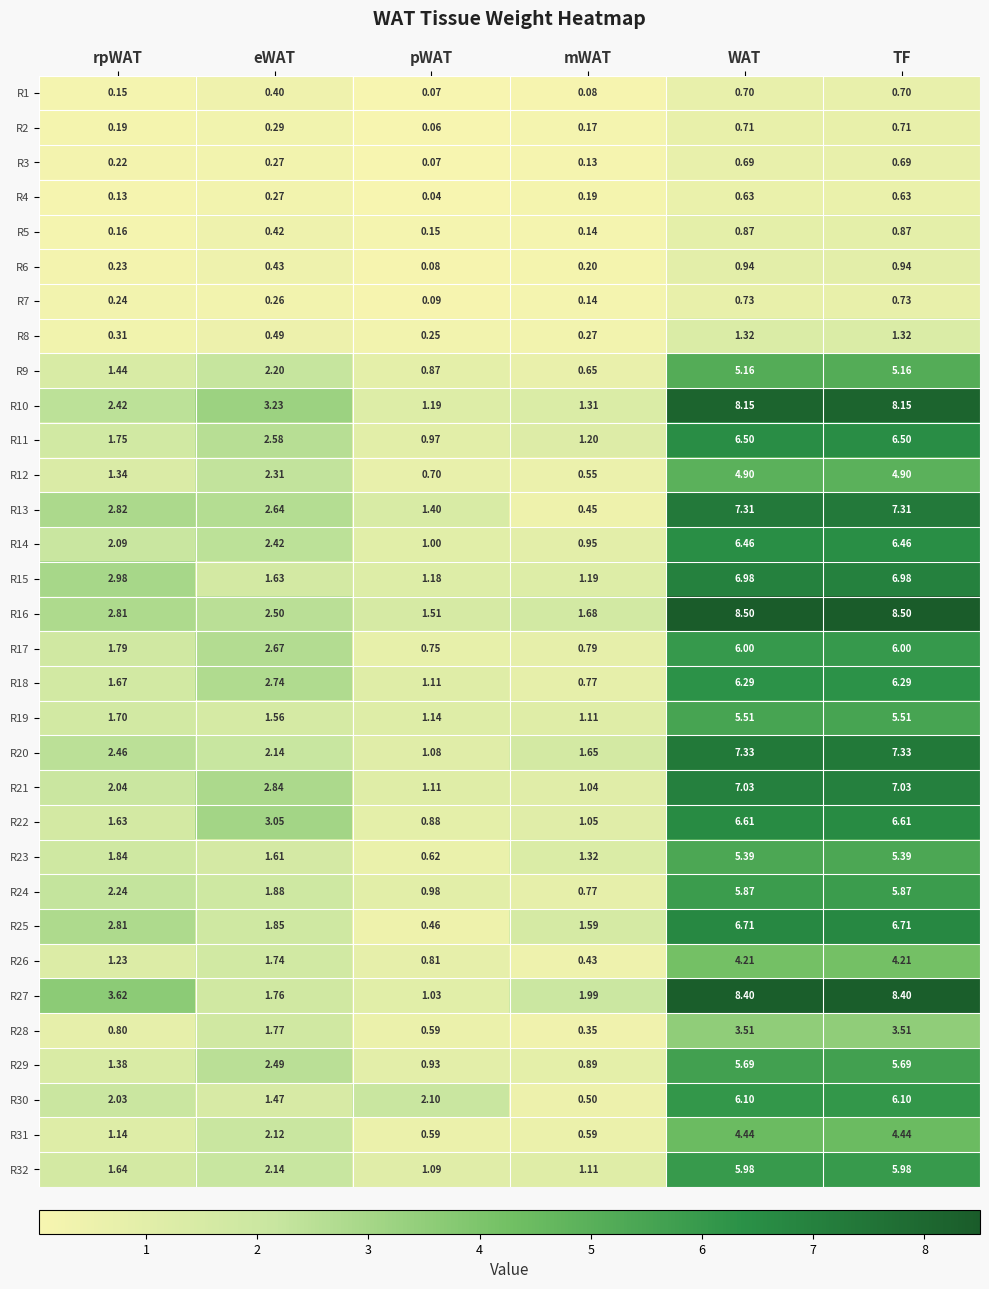

Which series changed the most between pWAT and WAT?

R27